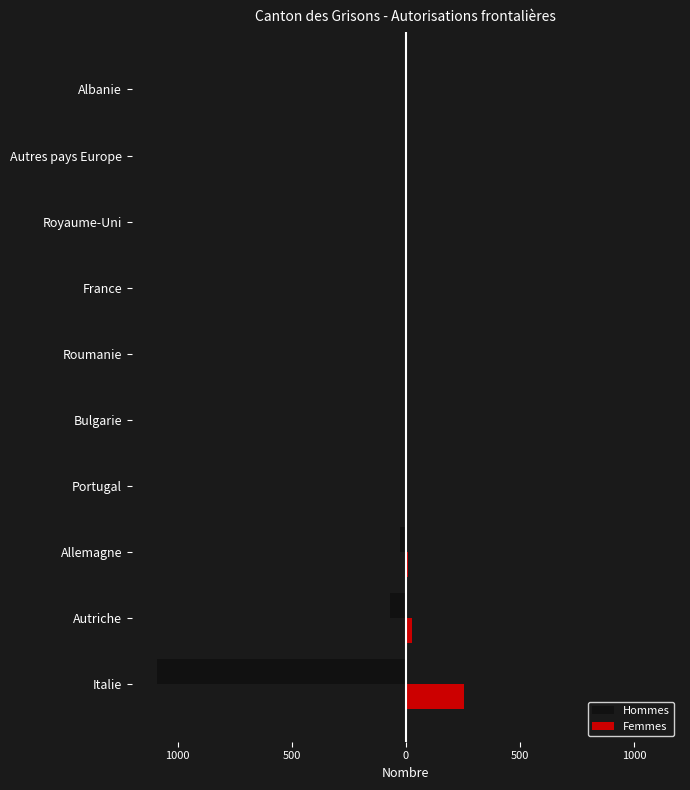

What are all the series names shown in the legend?

Hommes, Femmes